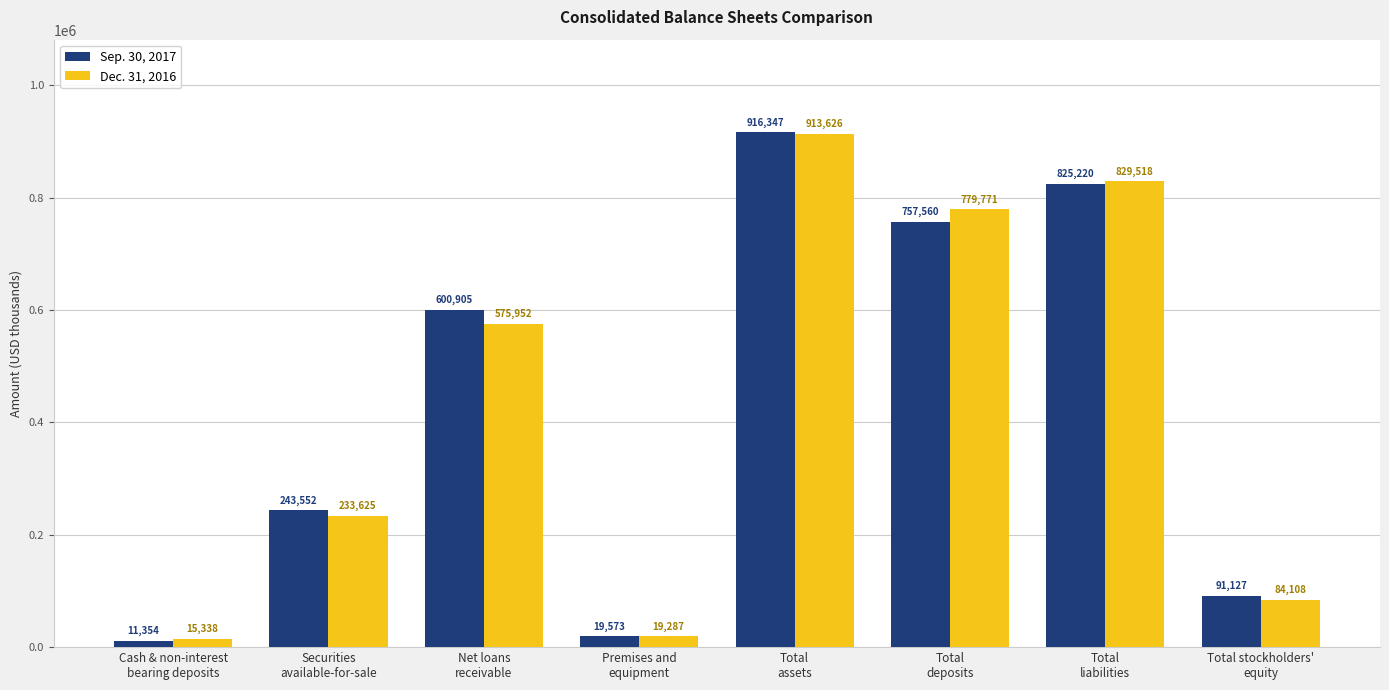

How many groups of bars are there?

8